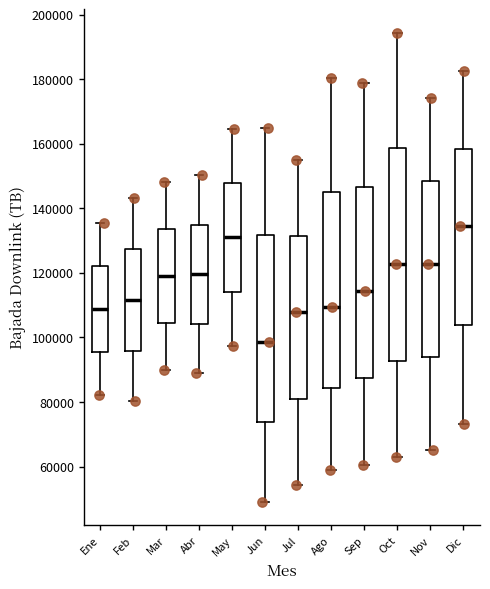

Reading left to right, transcribe this box plot: for each box, give where its median line is, the range the box spans, and where its two whiskers end, as read against the y-axis. The values are not printed on the chart, so give them approximately, as read against the axis.

Ene: median 108000, box 96000 to 122000, whiskers 82000 to 136000
Feb: median 112000, box 96000 to 128000, whiskers 80000 to 144000
Mar: median 120000, box 104000 to 134000, whiskers 90000 to 148000
Abr: median 120000, box 104000 to 134000, whiskers 88000 to 150000
May: median 130000, box 114000 to 148000, whiskers 98000 to 164000
Jun: median 98000, box 74000 to 132000, whiskers 50000 to 164000
Jul: median 108000, box 80000 to 132000, whiskers 54000 to 154000
Ago: median 110000, box 84000 to 144000, whiskers 60000 to 180000
Sep: median 114000, box 88000 to 146000, whiskers 60000 to 178000
Oct: median 122000, box 92000 to 158000, whiskers 62000 to 194000
Nov: median 122000, box 94000 to 148000, whiskers 66000 to 174000
Dic: median 134000, box 104000 to 158000, whiskers 74000 to 182000